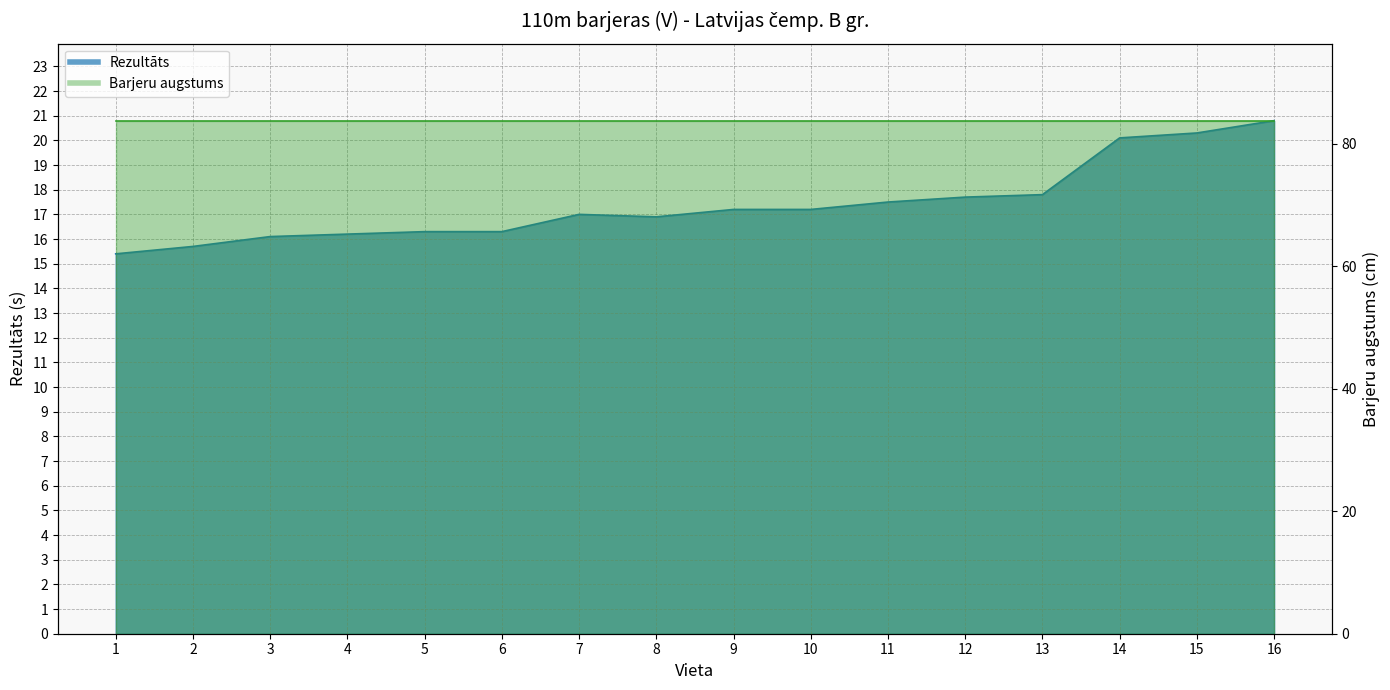

Rank the categories by value from lowest to highest.

1, 2, 3, 4, 5, 6, 8, 7, 9, 10, 11, 12, 13, 14, 15, 16